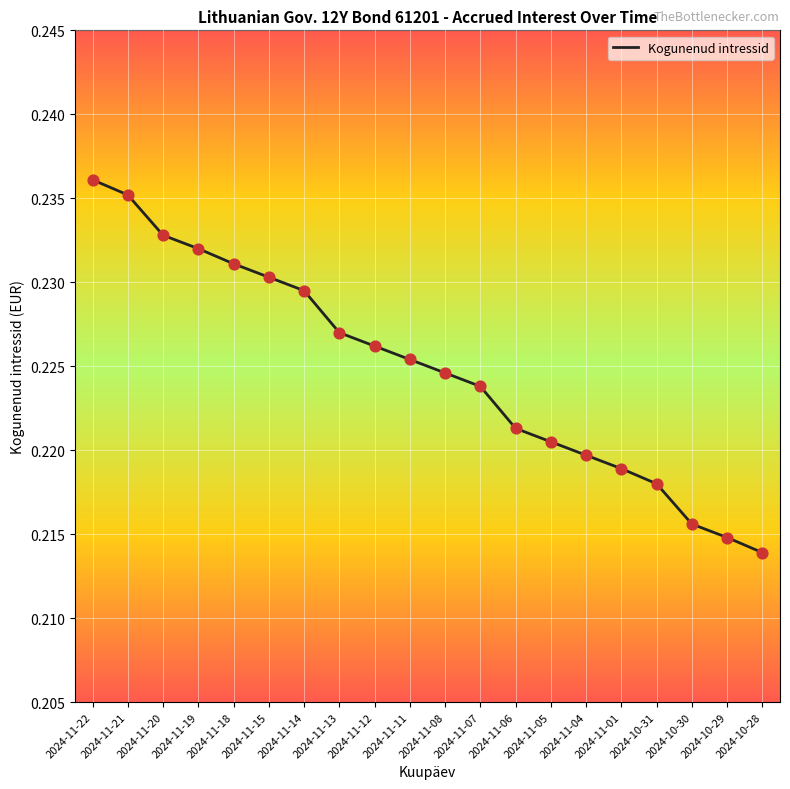

Between 2024-11-04 and 2024-11-14, which is larger?

2024-11-14